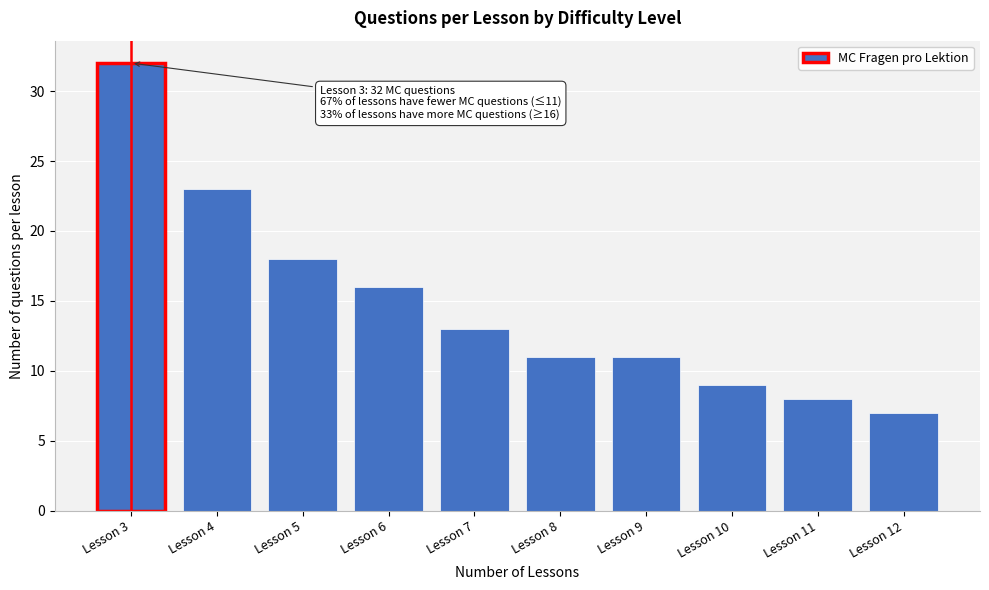

Reading left to right, what are all the values shown in this chart?

32	23	18	16	13	11	11	9	8	7